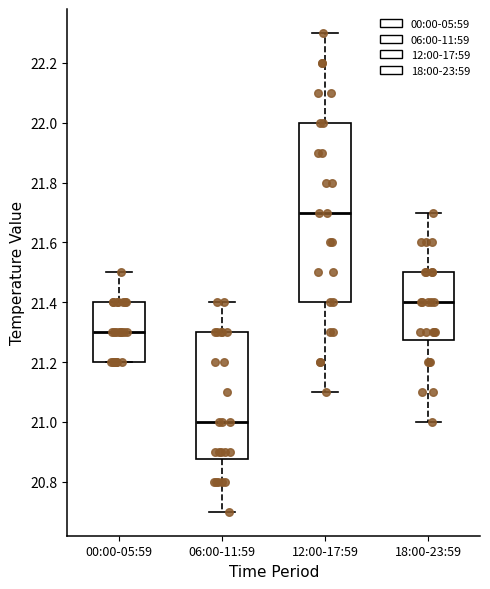

Reading left to right, transcribe this box plot: for each box, give where its median line is, the range the box spans, and where its two whiskers end, as read against the y-axis. The values are not printed on the chart, so give them approximately, as read against the axis.

00:00-05:59: median 21.30, box 21.20 to 21.40, whiskers 21.20 to 21.50
06:00-11:59: median 21.00, box 20.88 to 21.30, whiskers 20.70 to 21.40
12:00-17:59: median 21.70, box 21.40 to 22.00, whiskers 21.10 to 22.30
18:00-23:59: median 21.40, box 21.28 to 21.50, whiskers 21.00 to 21.70